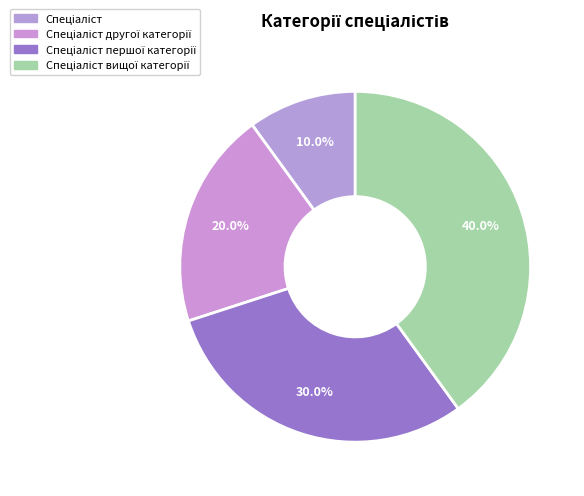

How many slices are in this pie chart?

4